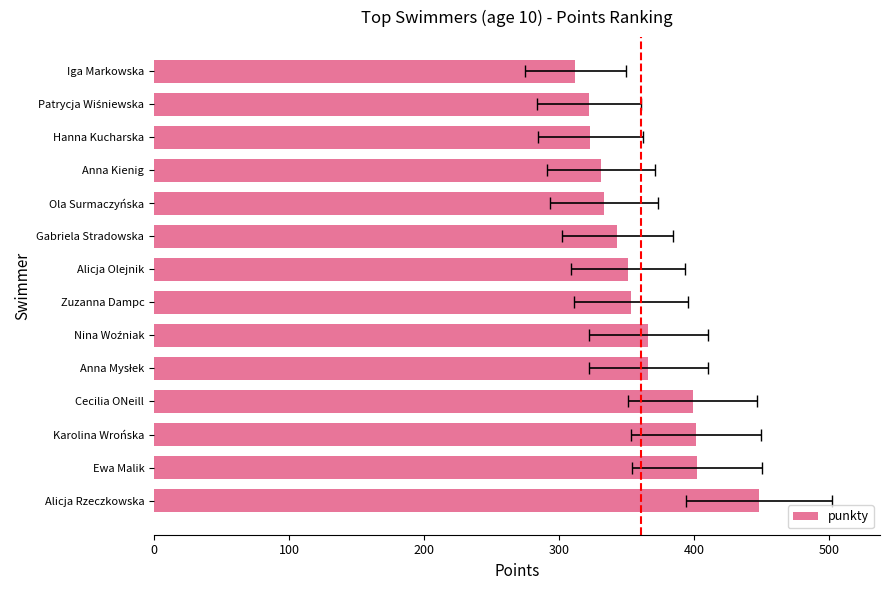

How many values are below 353?

7